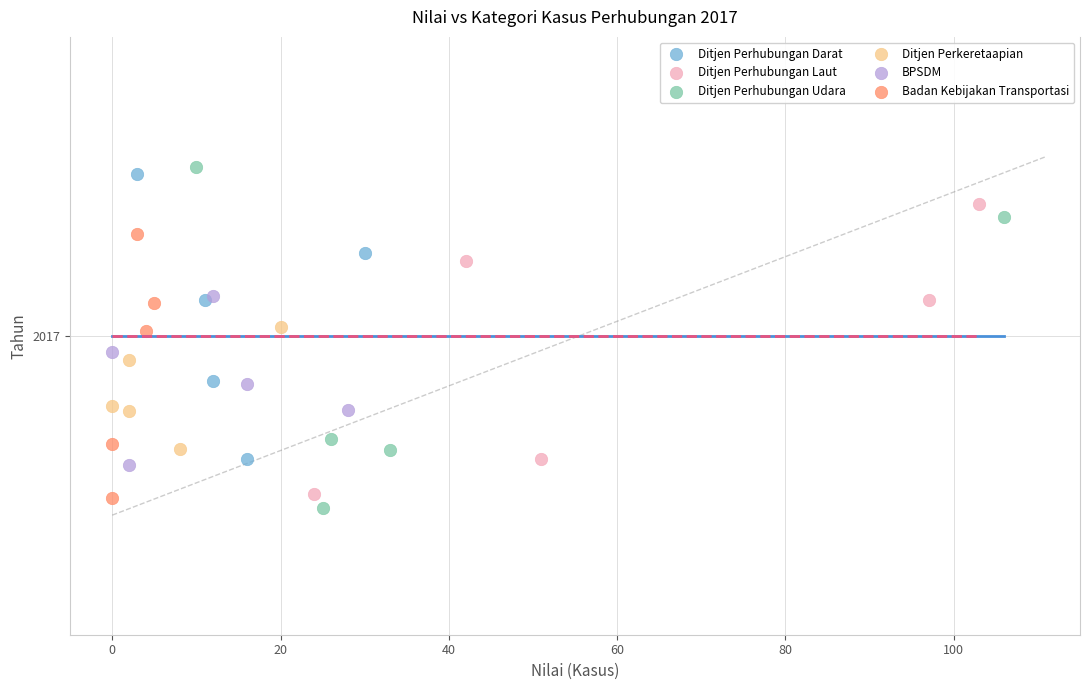

What are all the series names shown in the legend?

Ditjen Perhubungan Darat, Ditjen Perhubungan Laut, Ditjen Perhubungan Udara, Ditjen Perkeretaapian, BPSDM, Badan Kebijakan Transportasi